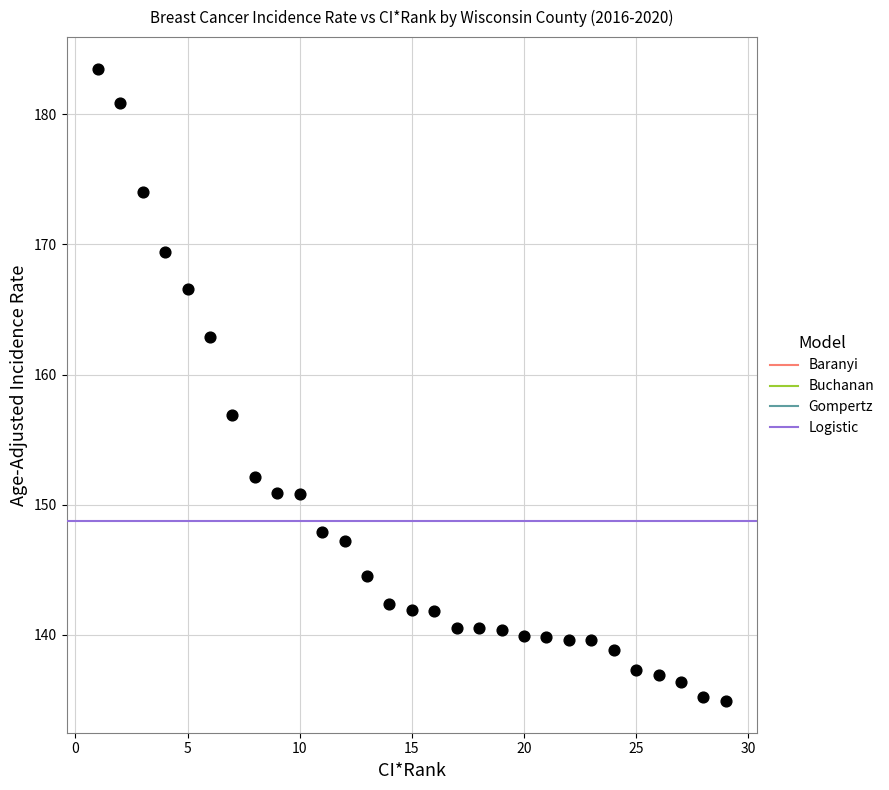

What Y value in the scatter plot is closest to 159?

156.9